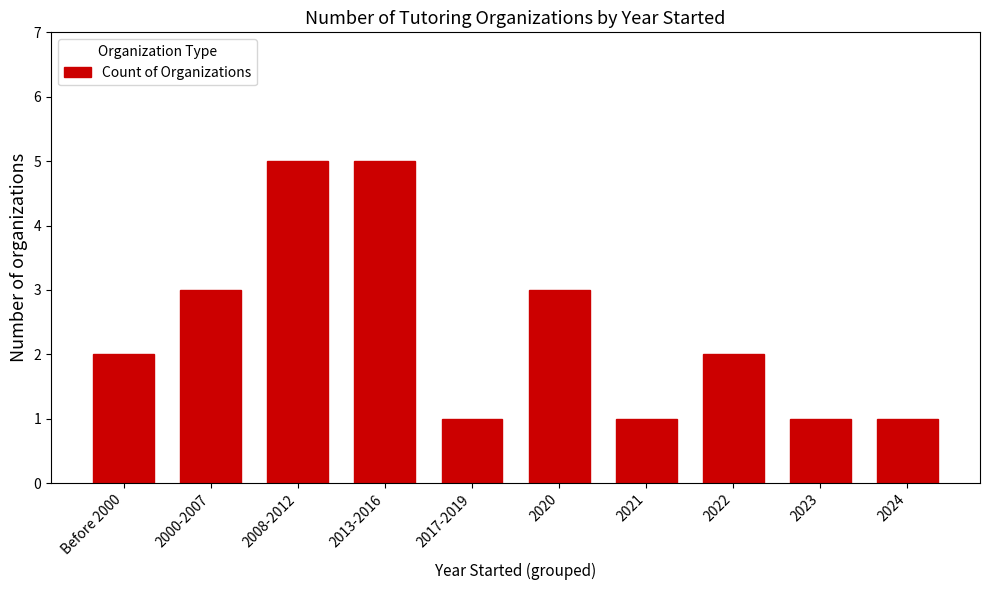

Is it true that the value at 2020 is 3?

True